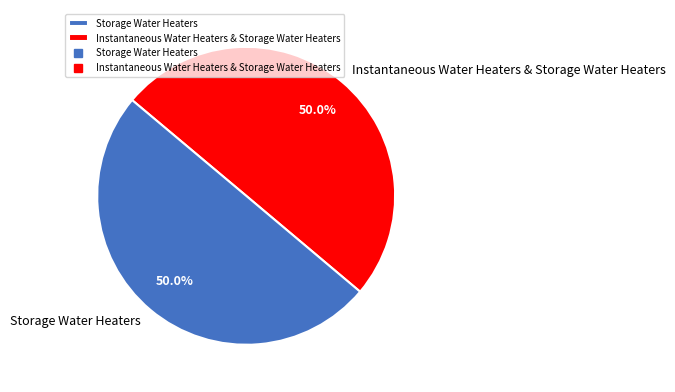

To the nearest percent, what portion does Storage Water Heaters represent?

50%